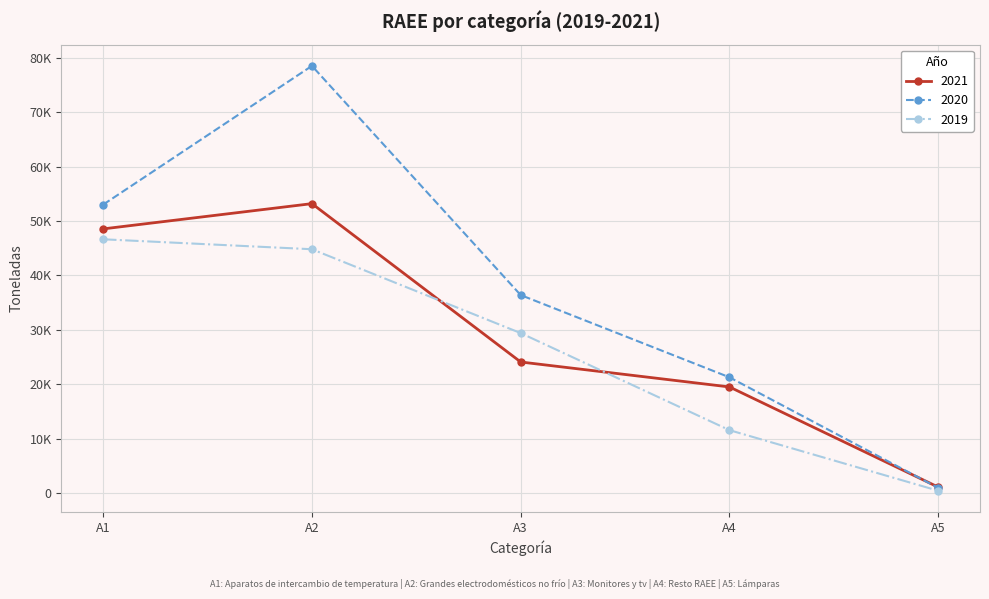

True or false: 2019 and 2020 intersect in this chart.

False